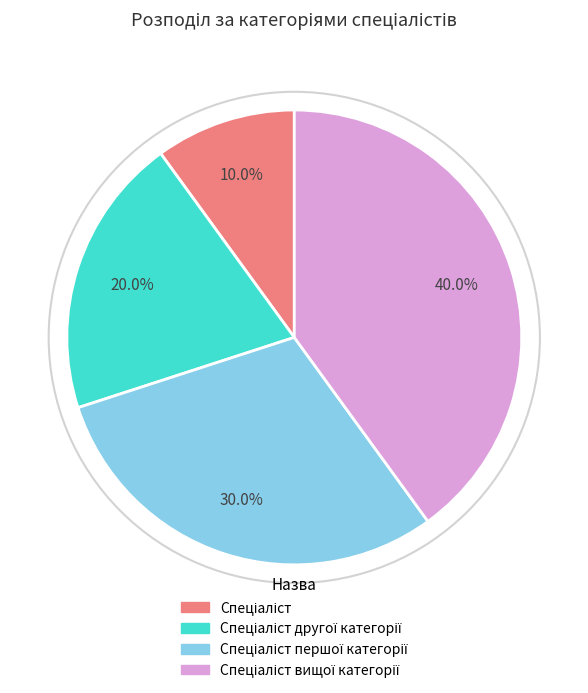

Is there a majority slice in this chart?

No